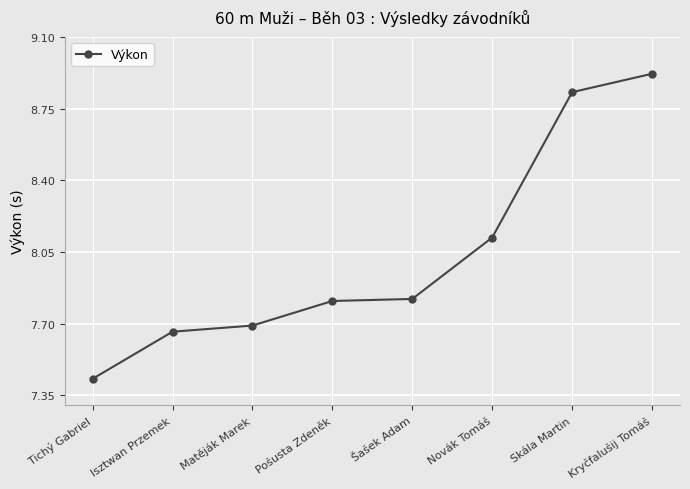

Where is the data nearest to the value 8?

Novák Tomáš